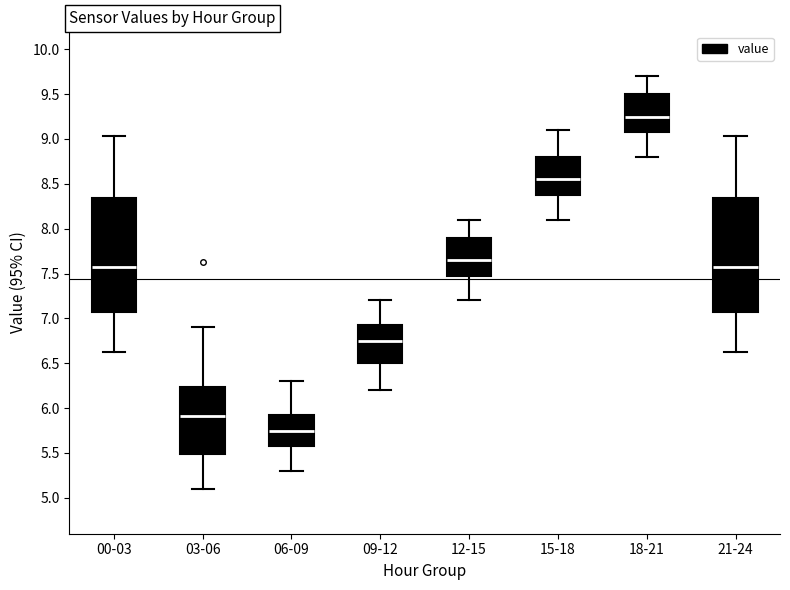

Reading left to right, read every box against the y-axis: the position of its median line, the range the box covers, and the ends of its whiskers. The values are not printed on the chart, so give them approximately, as read against the axis.

00-03: median 7.55, box 7.10 to 8.35, whiskers 6.65 to 9.05
03-06: median 5.90, box 5.50 to 6.25, whiskers 5.10 to 6.90
06-09: median 5.75, box 5.60 to 5.95, whiskers 5.30 to 6.30
09-12: median 6.75, box 6.50 to 6.95, whiskers 6.20 to 7.20
12-15: median 7.65, box 7.50 to 7.90, whiskers 7.20 to 8.10
15-18: median 8.55, box 8.40 to 8.80, whiskers 8.10 to 9.10
18-21: median 9.25, box 9.10 to 9.50, whiskers 8.80 to 9.70
21-24: median 7.55, box 7.10 to 8.35, whiskers 6.65 to 9.05